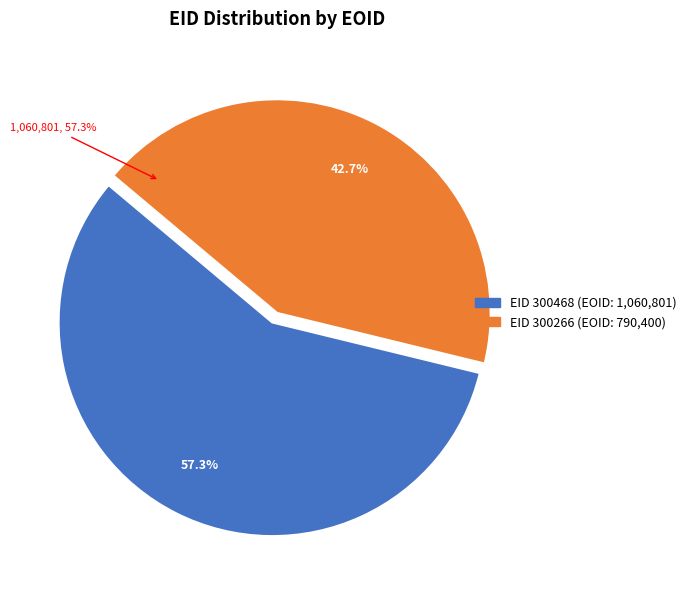

How many segments does this pie chart have?

2